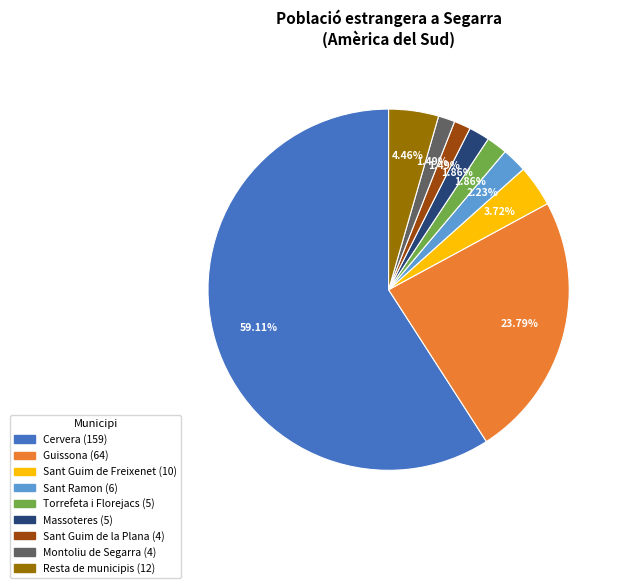

To the nearest percent, what is the combined percentage of Guissona and Cervera?

83%